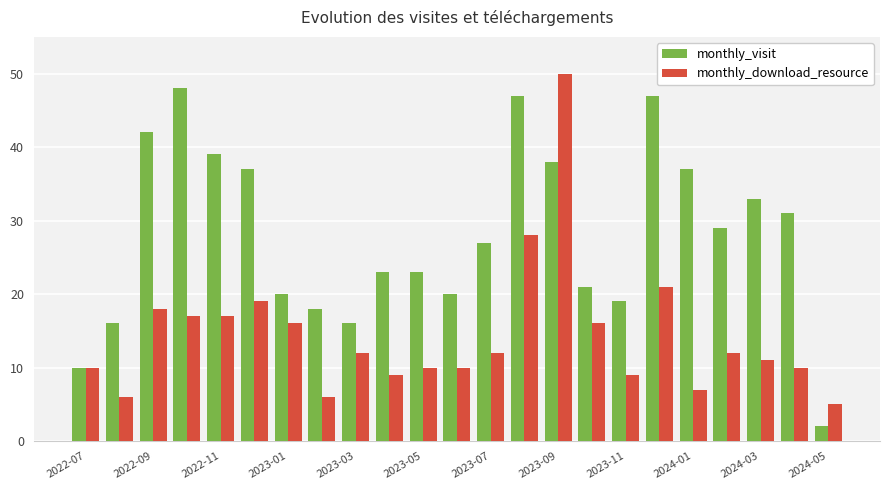

How many groups of bars are there?

23